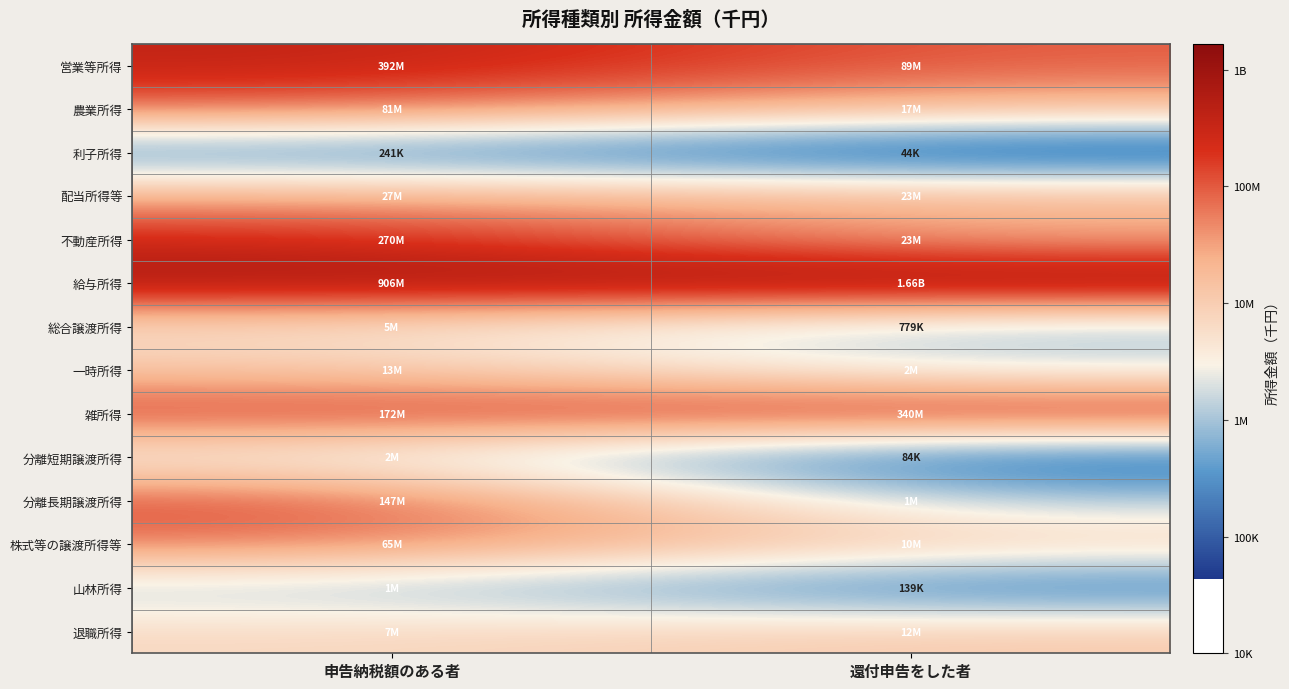

At which category is the sum across all series the highest?

申告納税額のある者